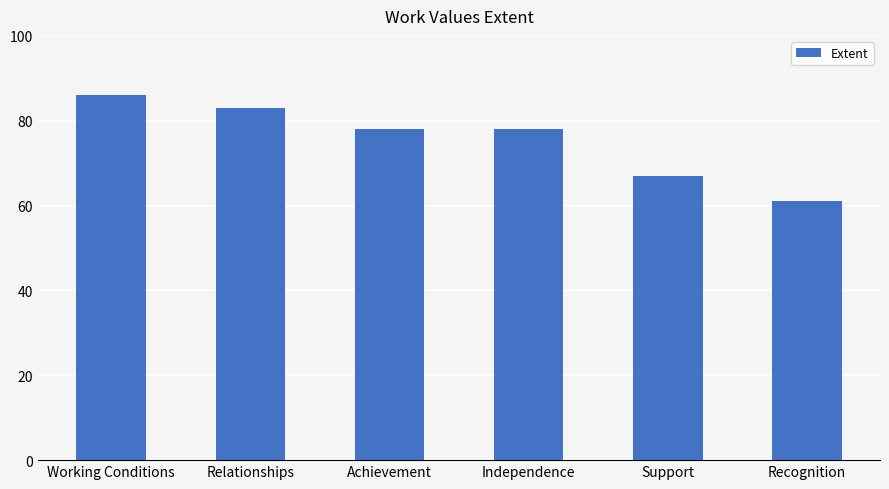

What is the approximate value at Achievement, to the nearest 5?

80